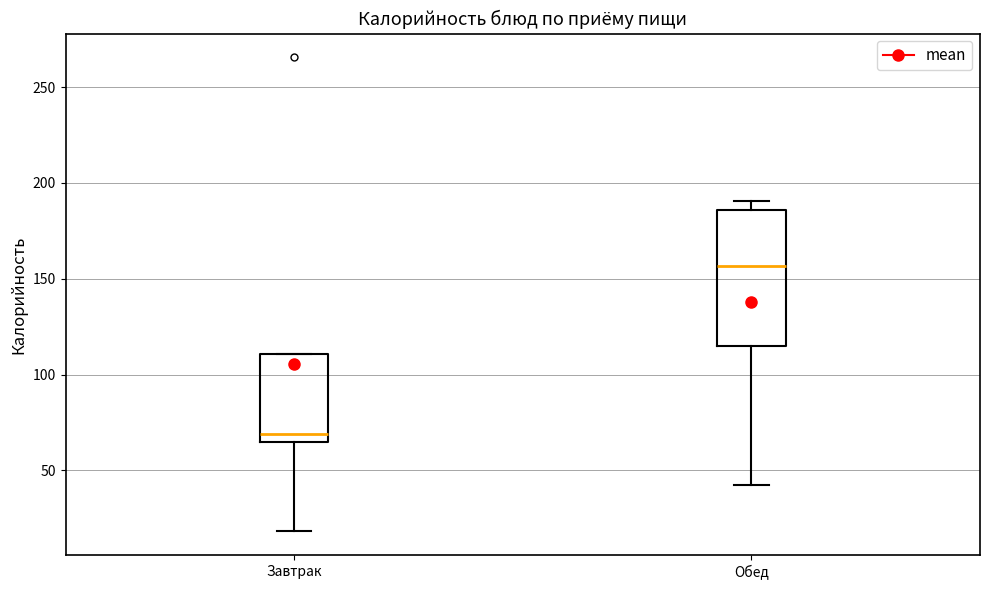

Reading left to right, read every box against the y-axis: the position of its median line, the range the box covers, and the ends of its whiskers. The values are not printed on the chart, so give them approximately, as read against the axis.

Завтрак: median 70, box 65 to 110, whiskers 20 to 110
Обед: median 155, box 115 to 185, whiskers 45 to 190